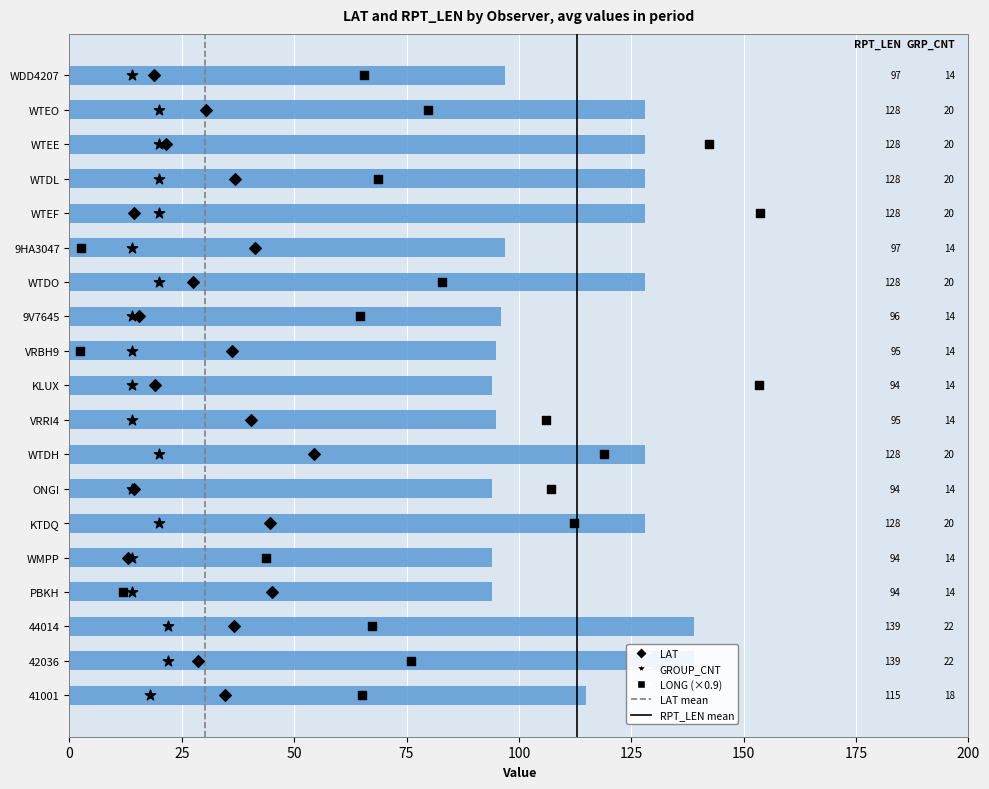

What are all the series names shown in the legend?

LAT, LONG, RPT_LEN, GROUP_CNT